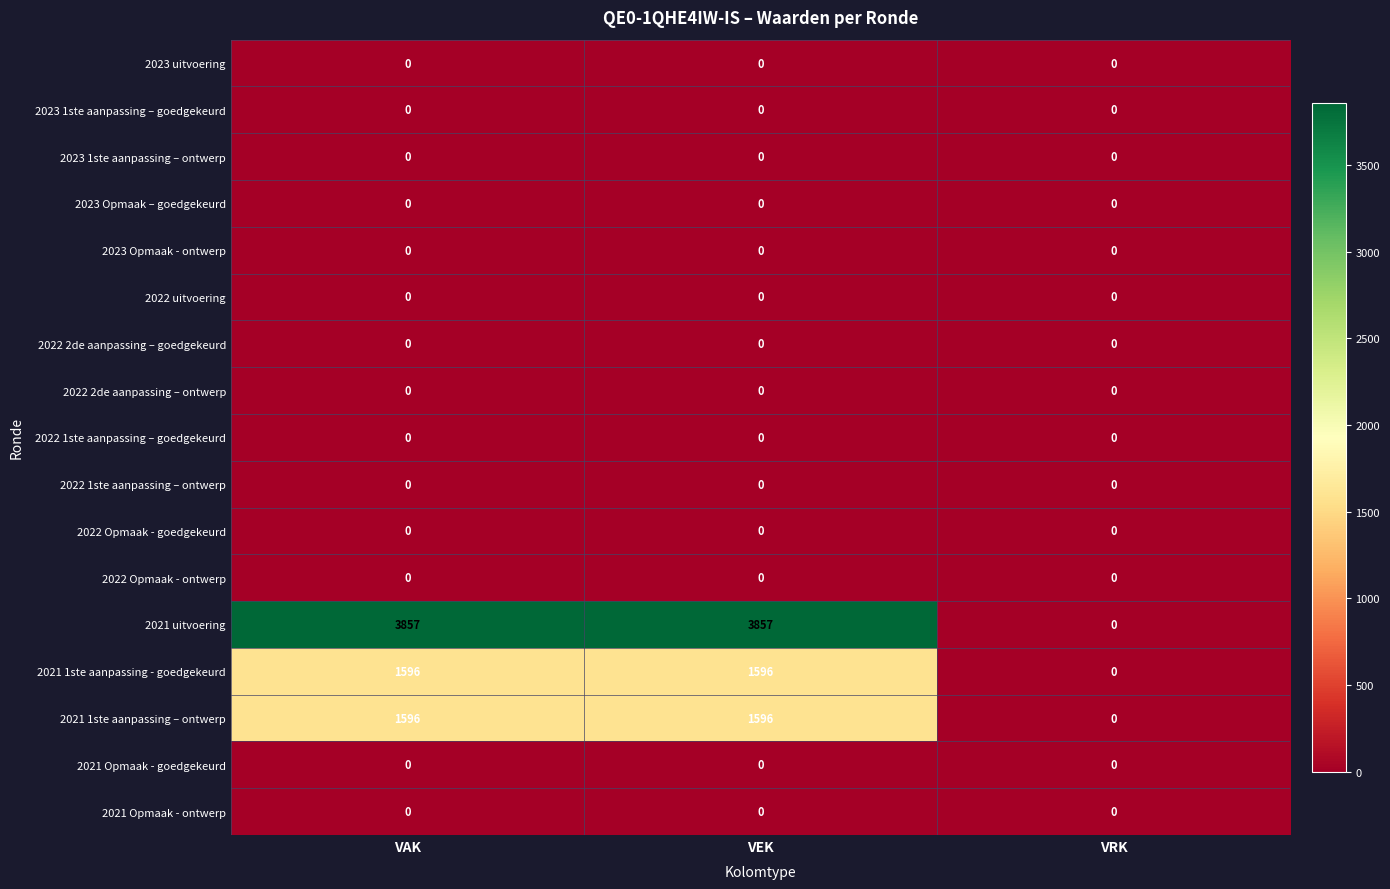

At how many categories does at least one series exceed 2888?

2